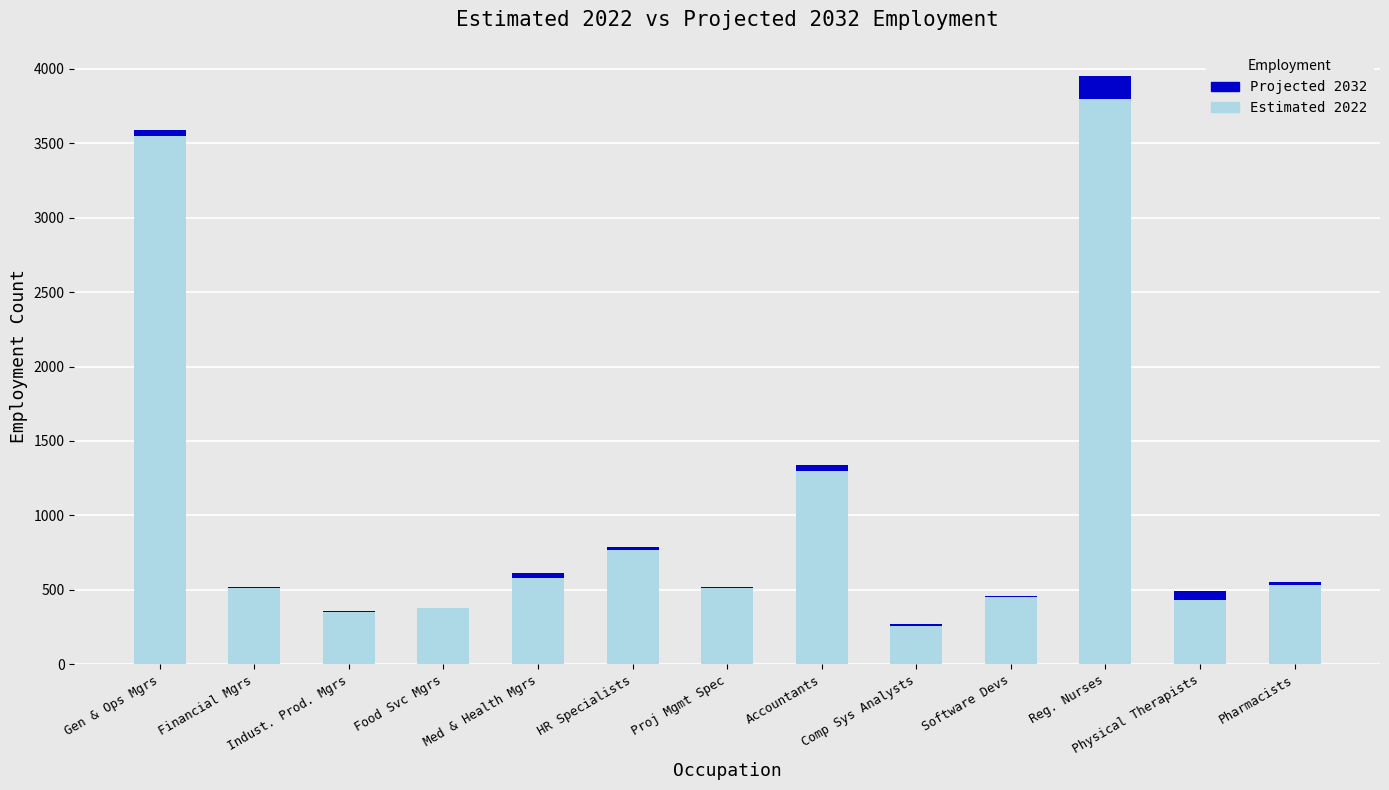

What is the label of the 12th bar from the right?

Financial Mgrs